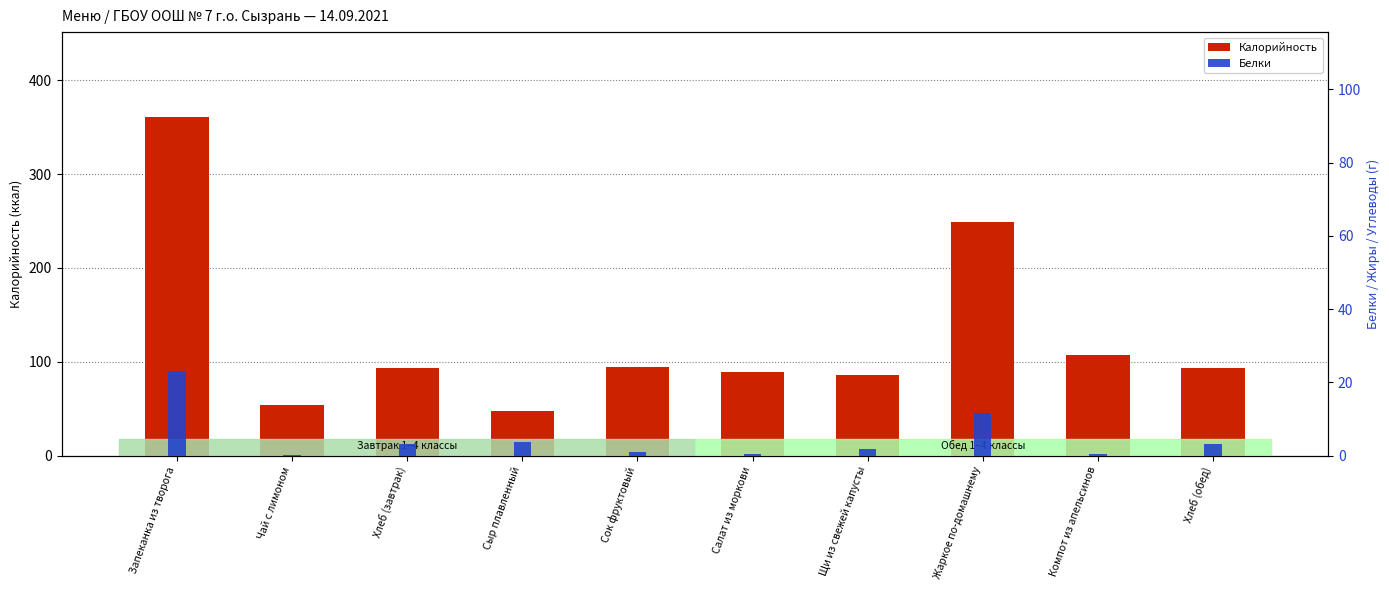

List the labels in order of Белки value, largest first.

Запеканка из творога, Жаркое по-домашнему, Сыр плавленный, Хлеб (завтрак), Хлеб (обед), Щи из свежей капусты, Сок фруктовый, Салат из моркови, Компот из апельсинов, Чай с лимоном